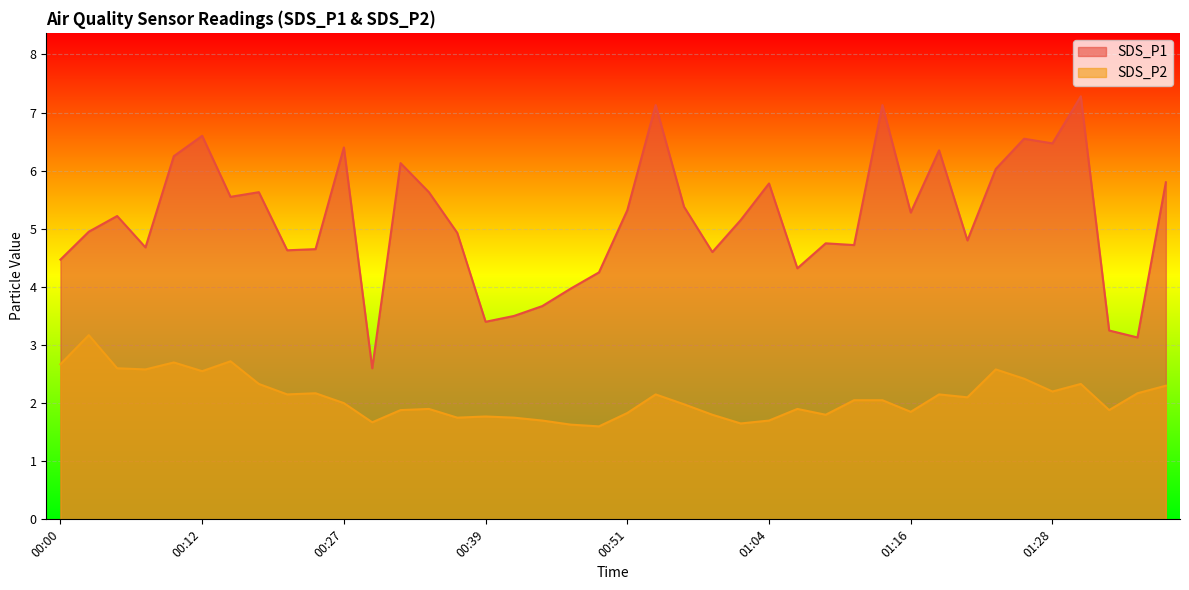

Is the value of SDS_P2 at 00:24 greater than the value of SDS_P1 at 00:44?

No